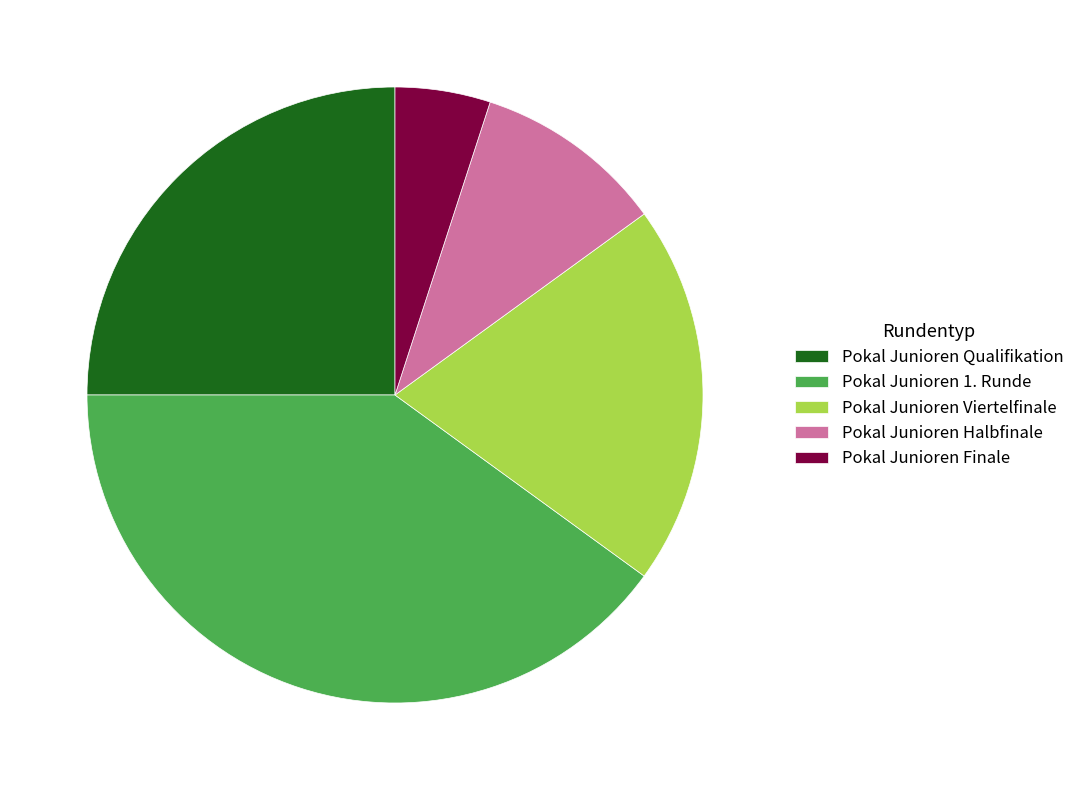

The Pokal Junioren Halbfinale slice represents 10% of the pie. True or false?

True